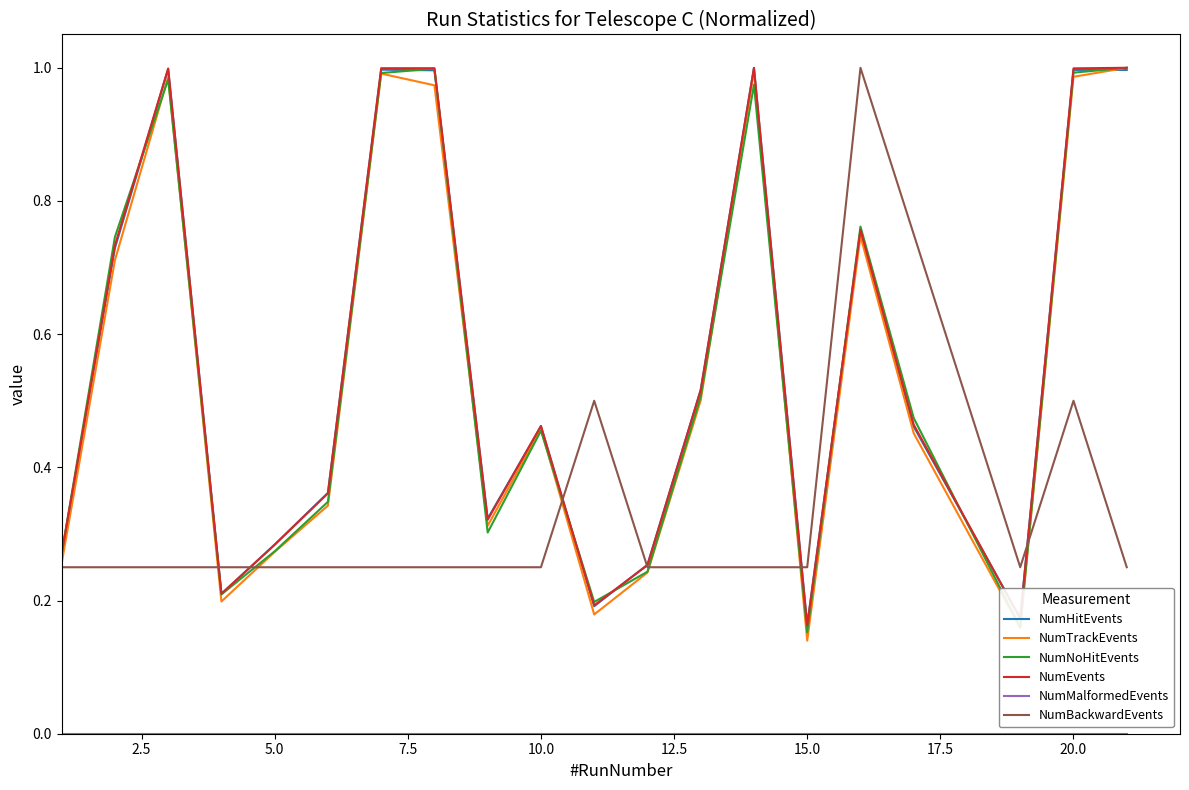

At which category is the sum across all series the highest?

20.0